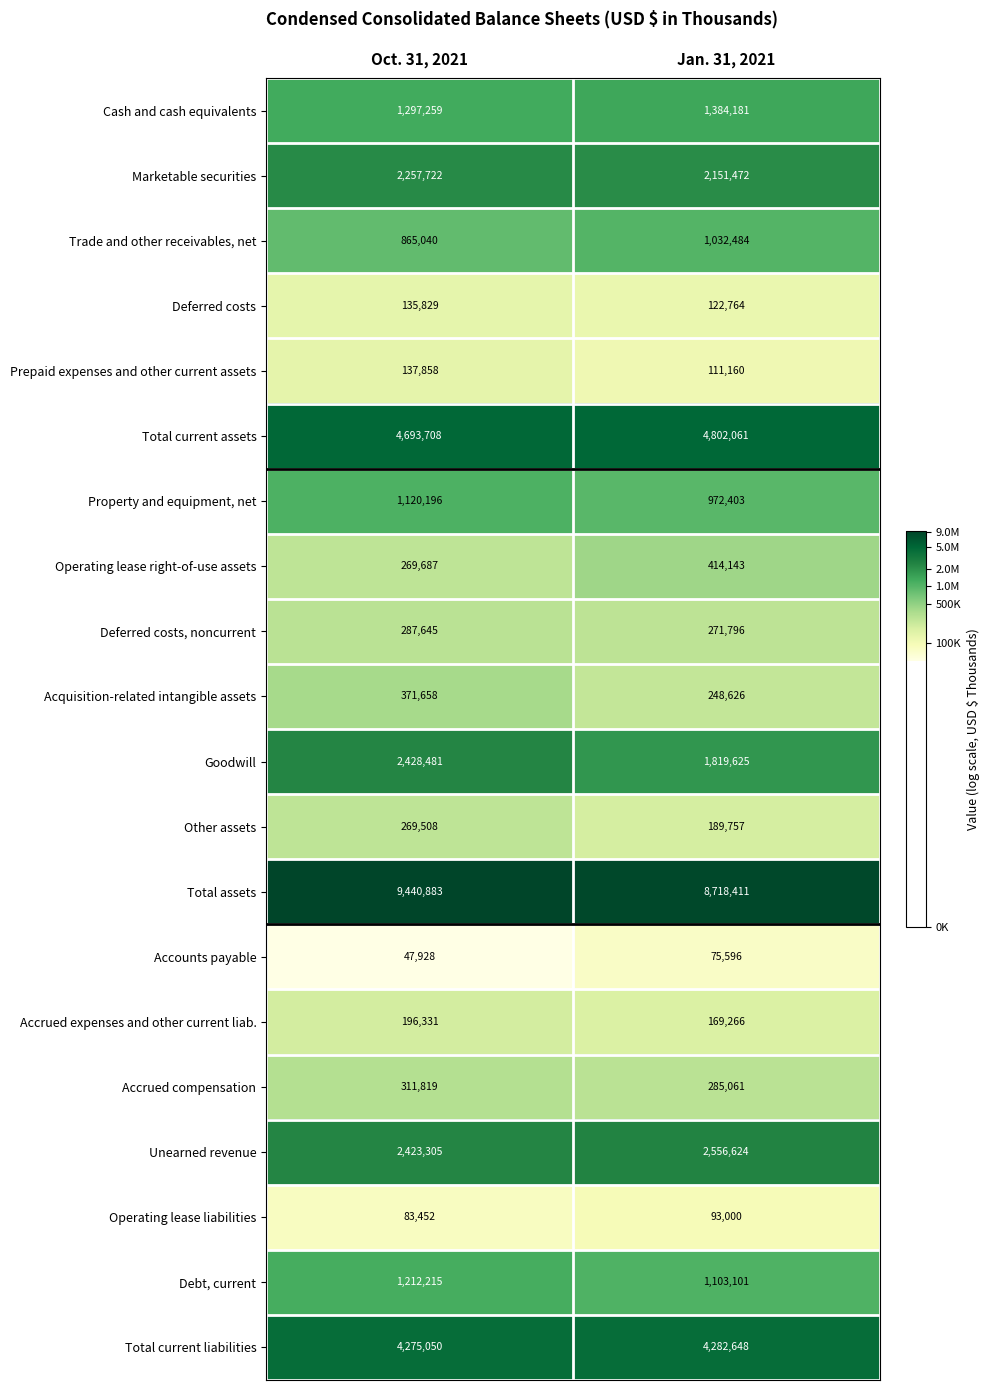

How many distinct data groups are displayed?

20